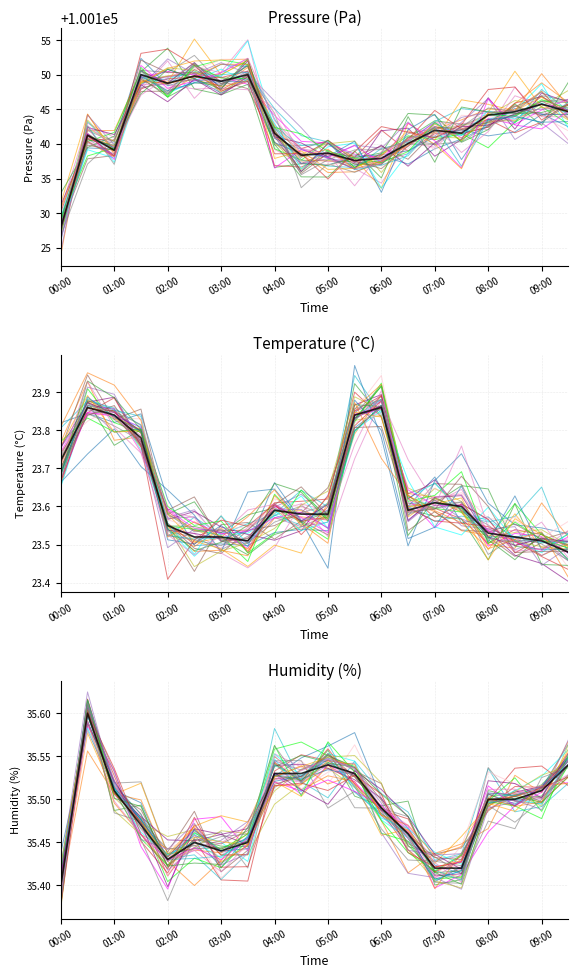

How many data points in pressure are above 100141?

13